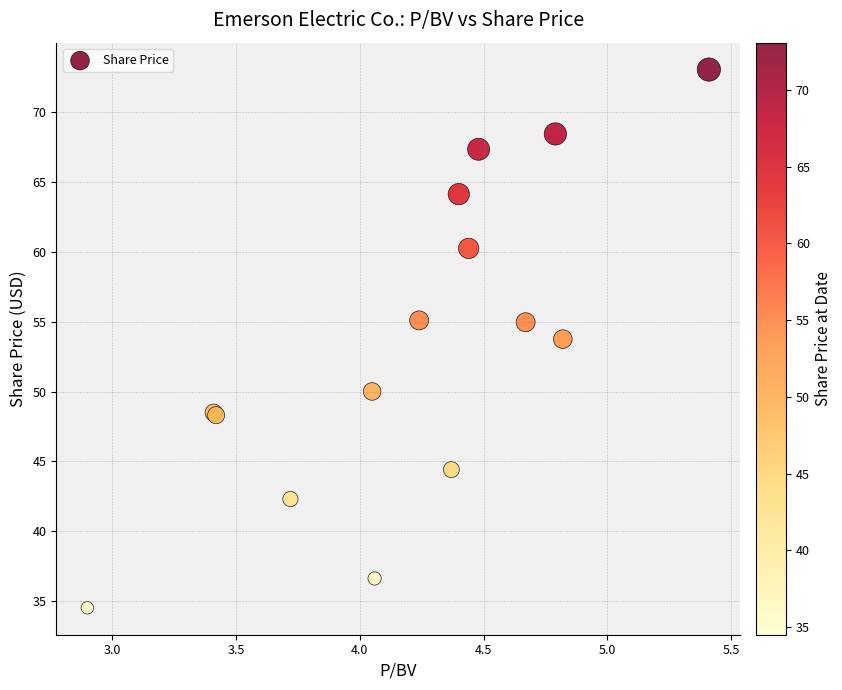

What Y value in the scatter plot is closest to 53?

53.8